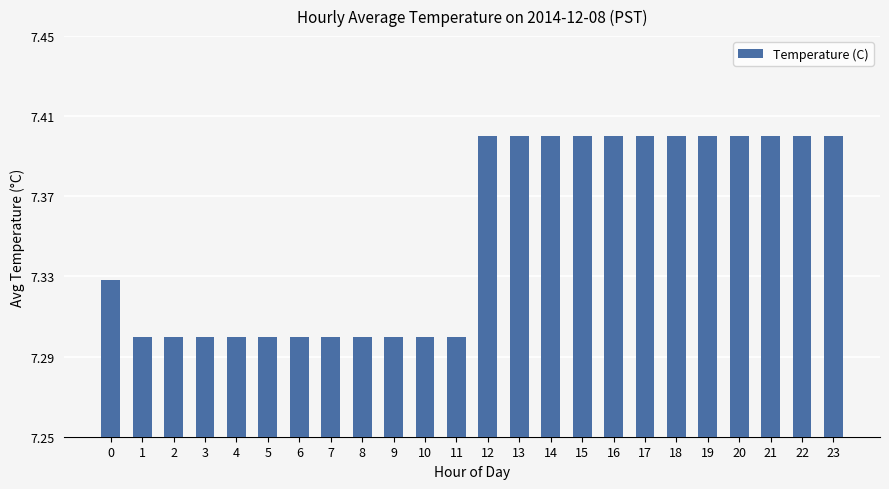

What is the greatest value displayed?

7.4